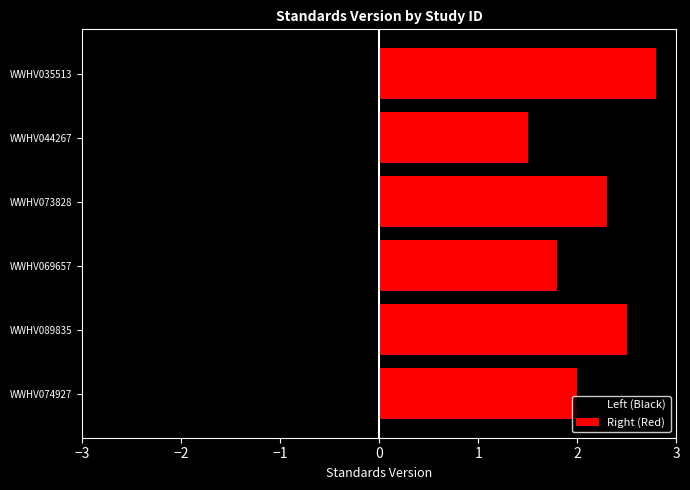

Reading left to right, extract all data points from this chart.

Left (Black): -2.5	-1.8	-2.2	-1.5	-2.8	-2.0
Right (Red): 2.0	2.5	1.8	2.3	1.5	2.8